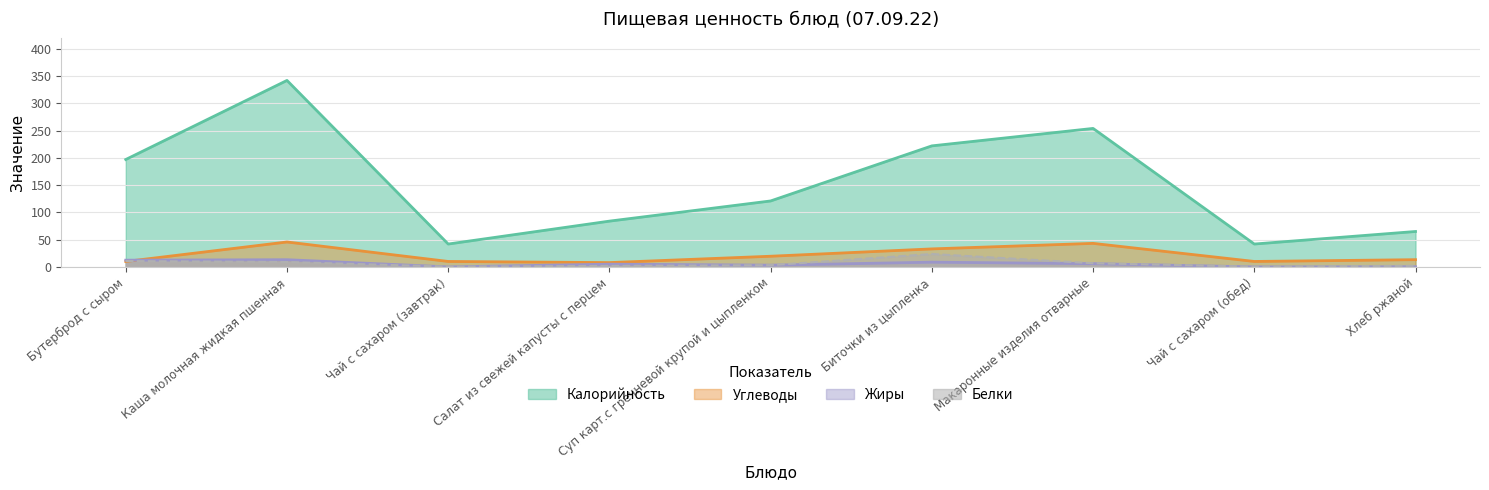

List the series in order of their peak value, highest first.

Калорийность, Углеводы, Белки, Жиры